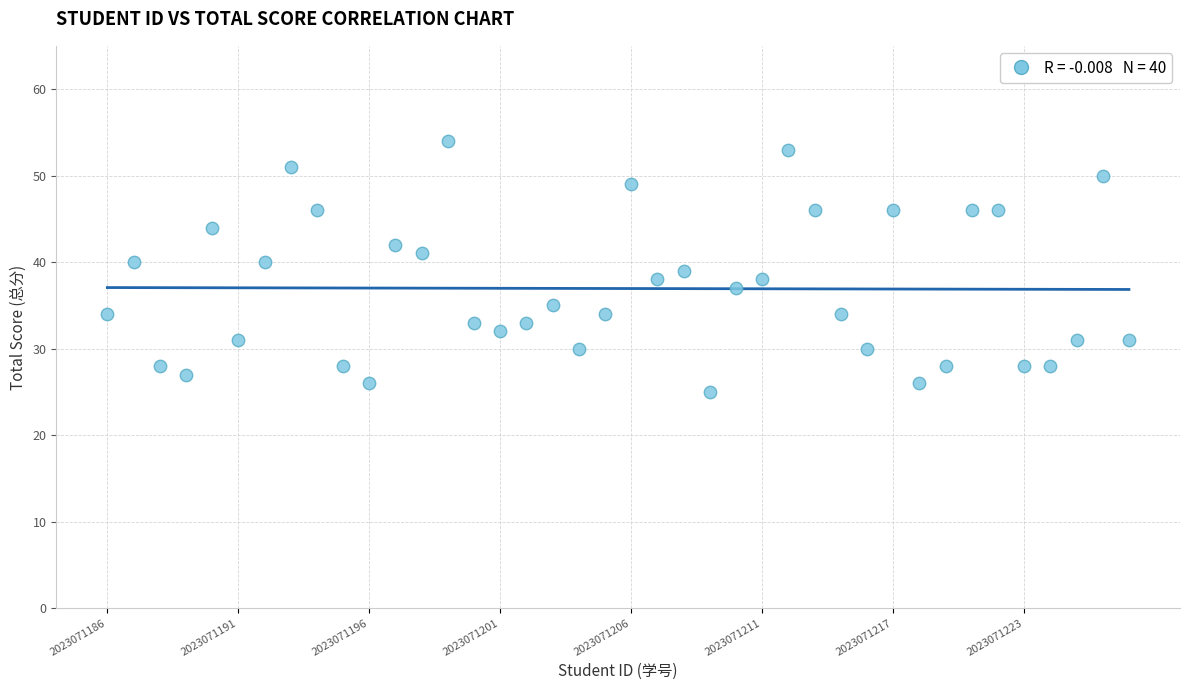

What is the range of Y values (max minus min)?

29